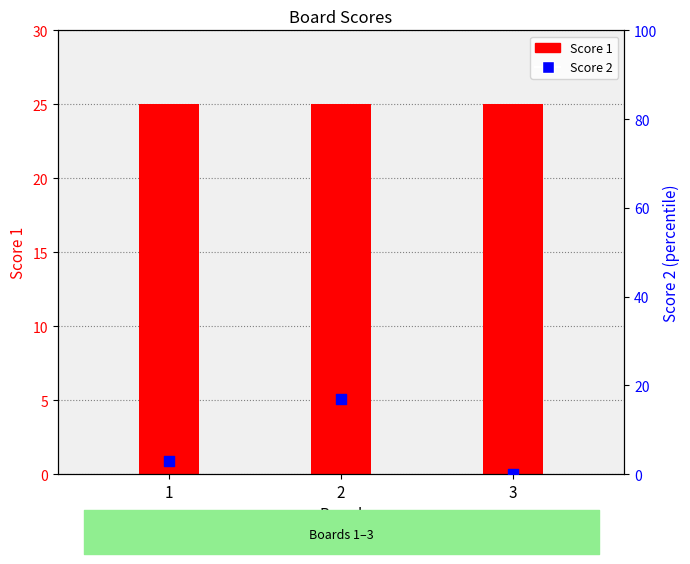

At how many categories does at least one series exceed 6?

3